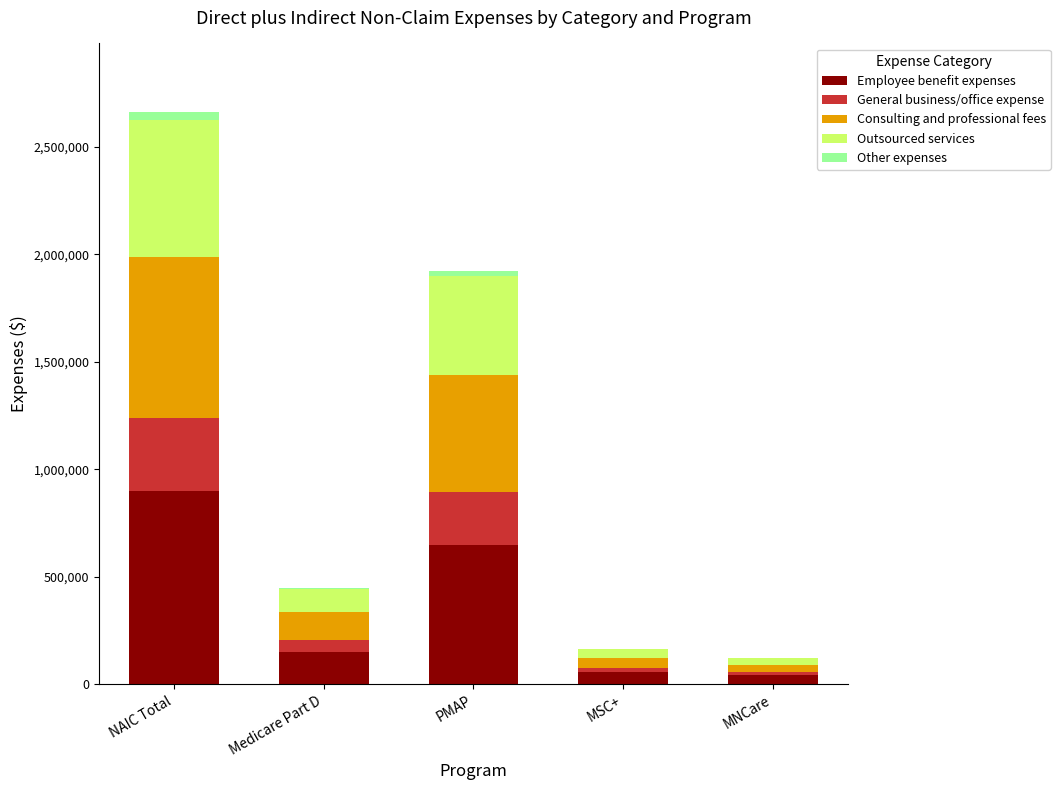

At which label does Employee benefit expenses reach its peak?

NAIC Total